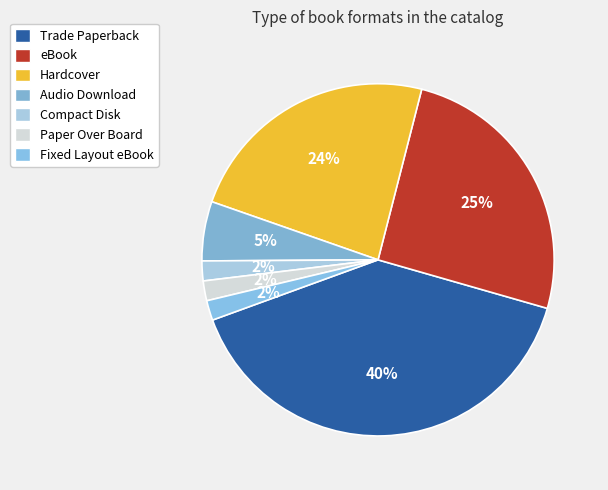

Between Fixed Layout eBook and Hardcover, which is larger?

Hardcover